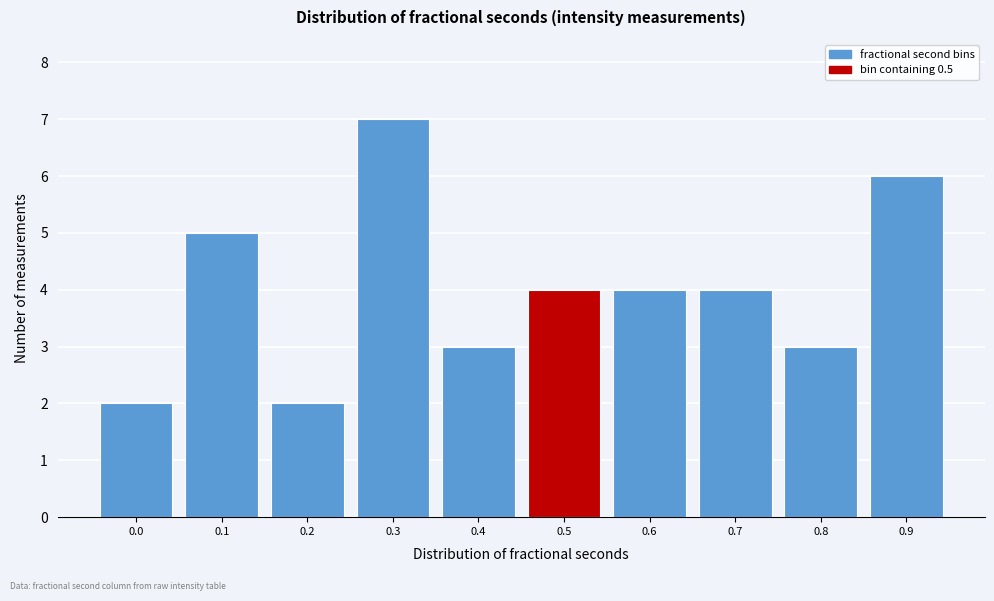

Reading right to left, list all the values displayed in this chart.

0.9=6	0.8=3	0.7=4	0.6=4	0.5=4	0.4=3	0.3=7	0.2=2	0.1=5	0.0=2